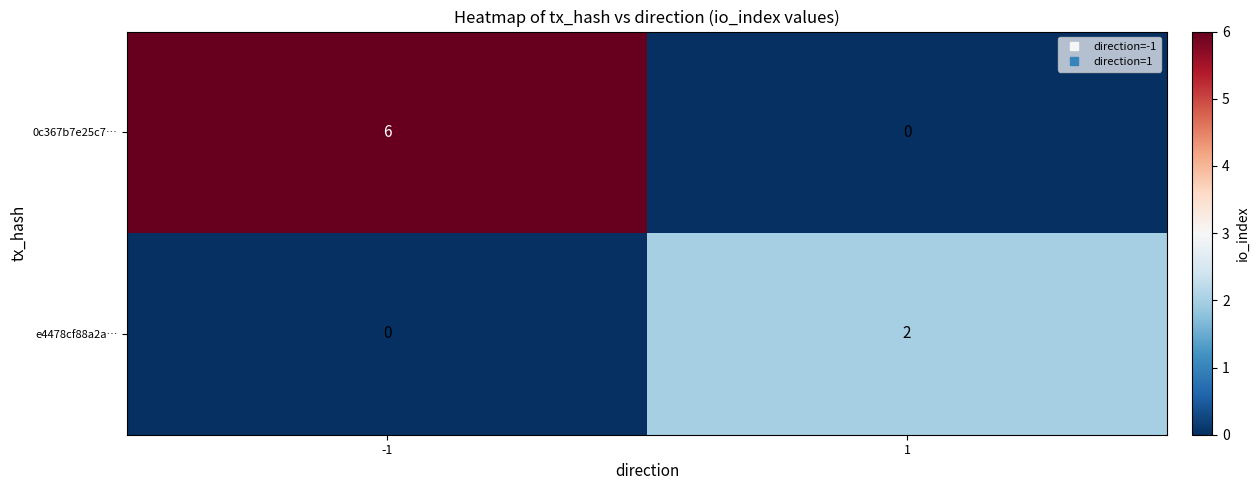

Rank the series by their average value, from lowest to highest.

e4478cf88a2a…, 0c367b7e25c7…